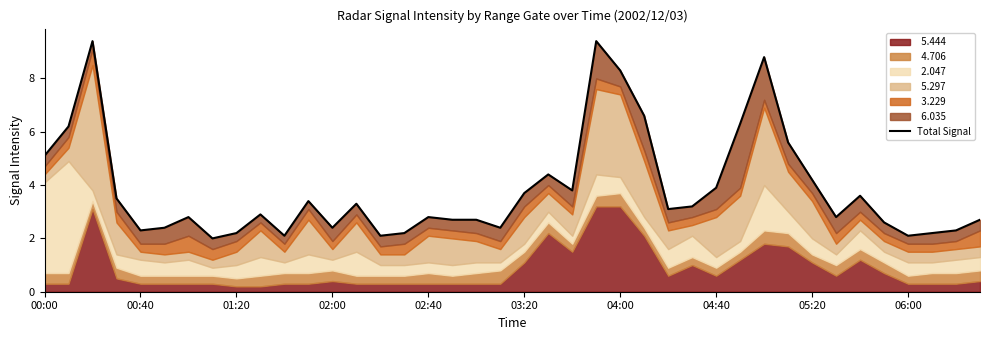

True or false: the data shows 3.6 at 34.

True